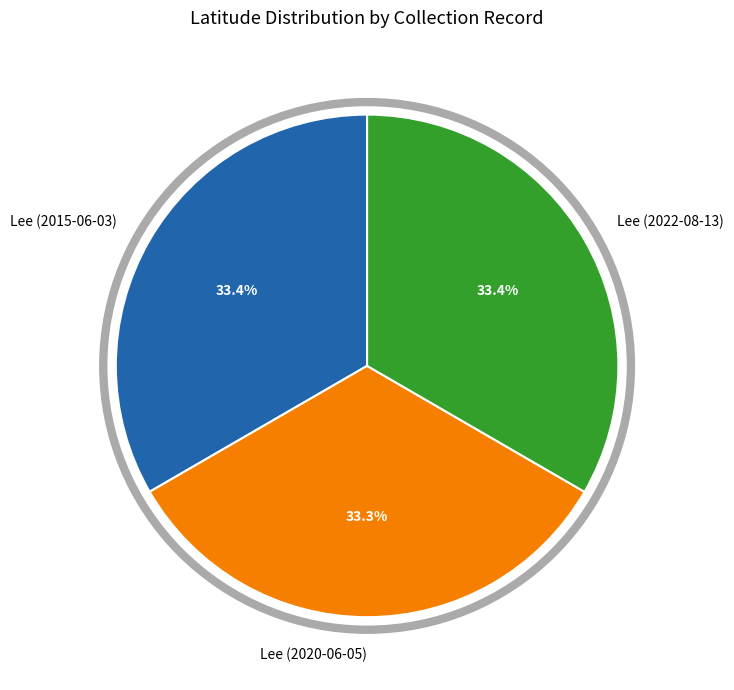

To the nearest percent, what is the average slice percentage?

33%